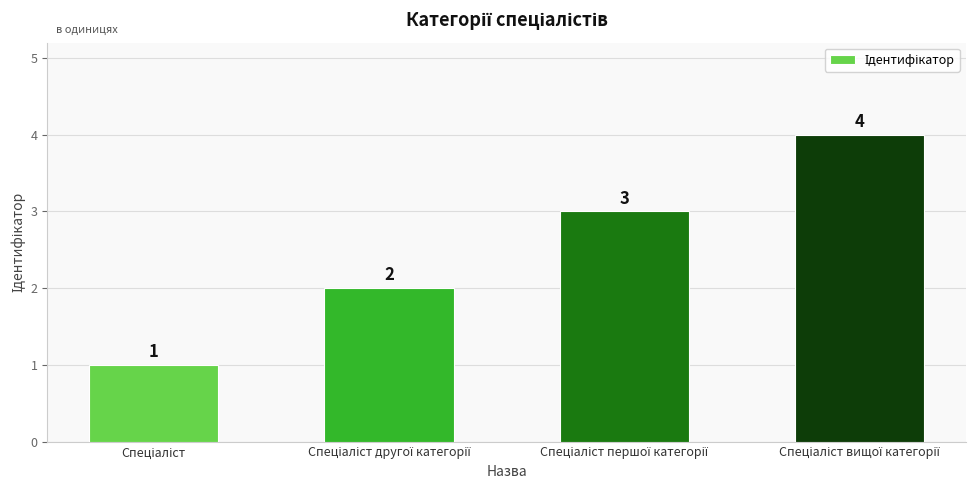

What is the maximum value shown in the chart?

4